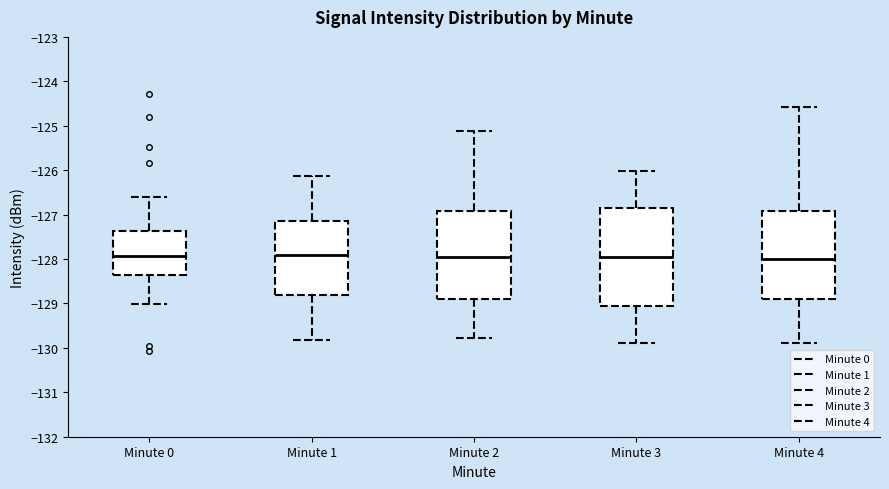

Where is the upper edge of the box for Minute 3 on the y-axis? The values are not printed on the chart, so give them approximately, as read against the axis.

-126.8